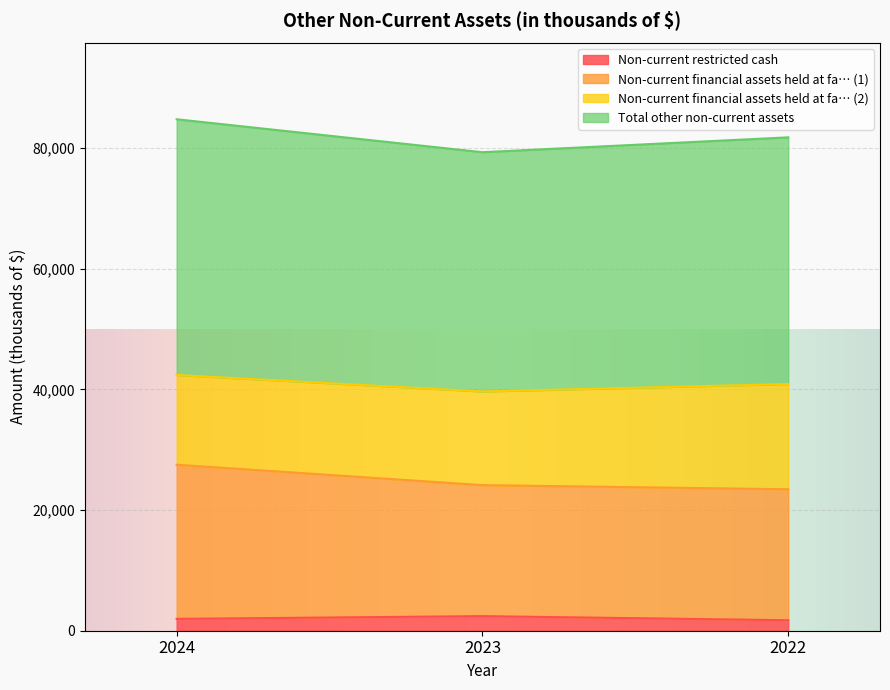

How many data points in Non-current financial assets held at fa… (1) are less than 24134?

1